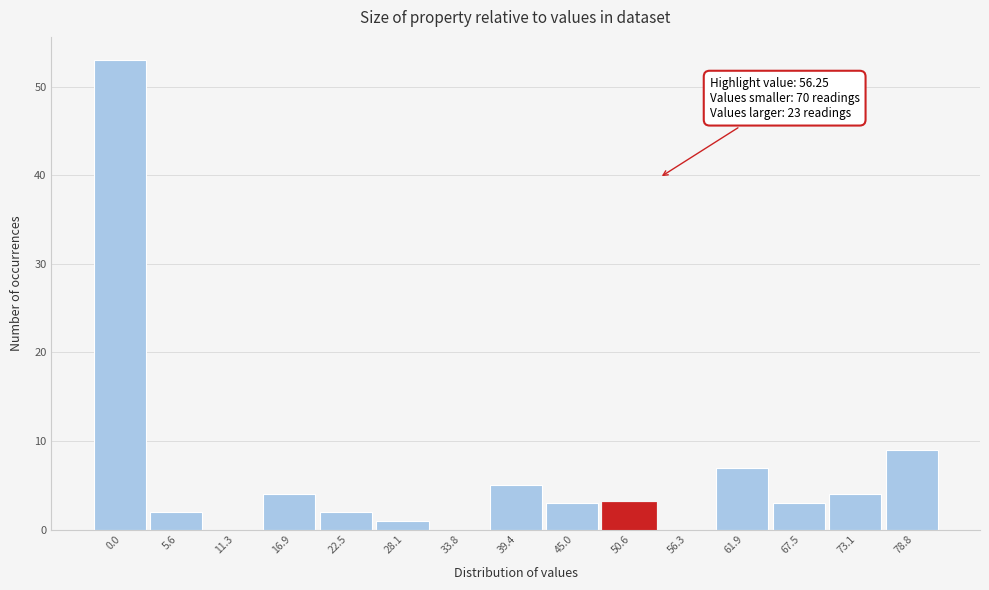

Reading left to right, what are all the values shown in this chart?

0.0=53	5.6=2	11.3=0	16.9=4	22.5=2	28.1=1	33.8=0	39.4=5	45.0=3	50.6=3	56.3=0	61.9=7	67.5=3	73.1=4	78.8=9